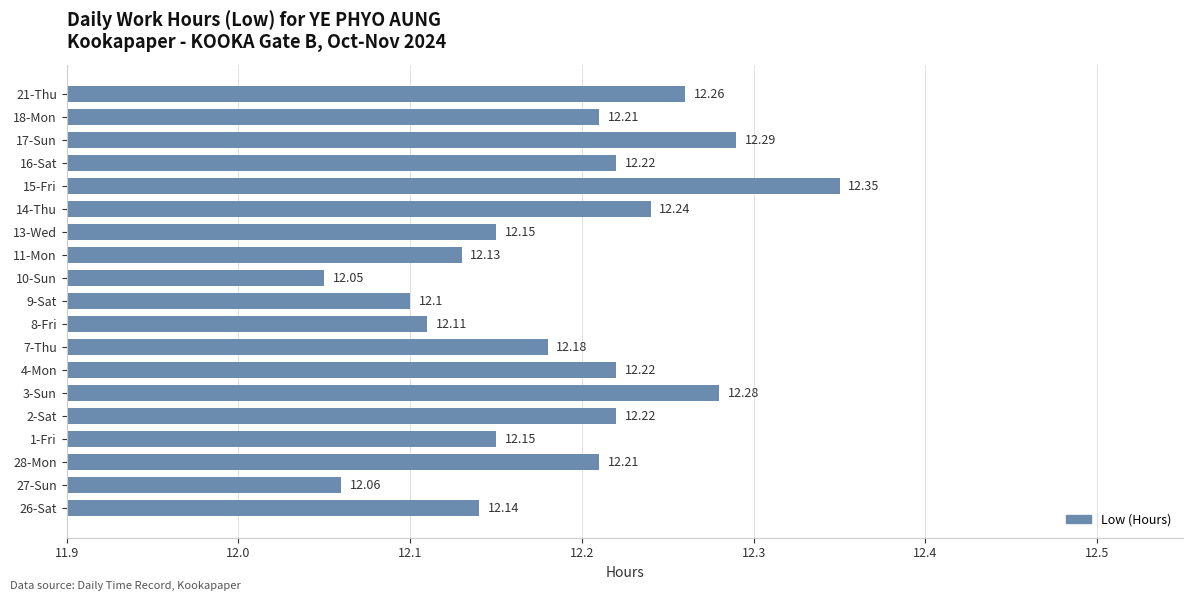

Between 8-Fri and 7-Thu, which is larger?

7-Thu